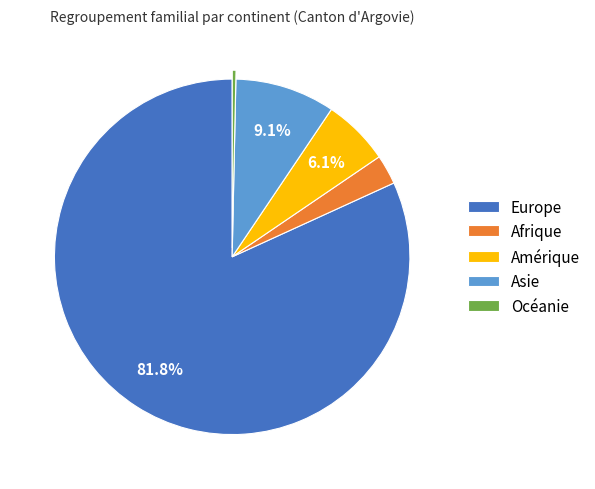

To the nearest percent, what portion does Asie represent?

9%